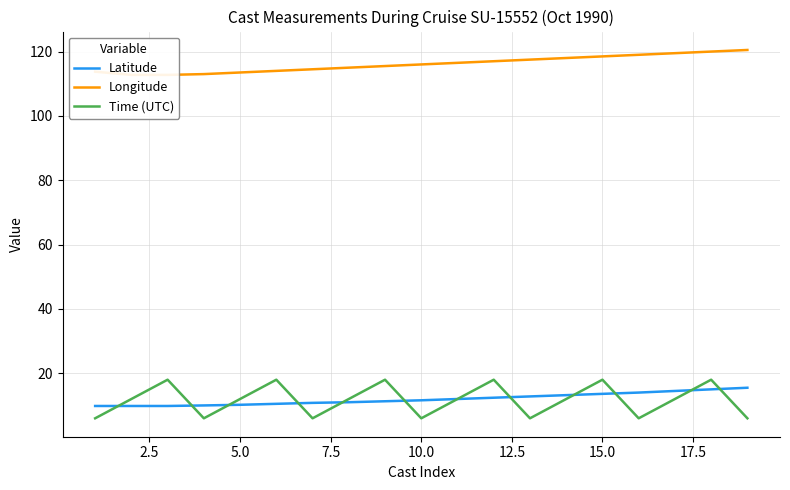

Is it true that Latitude equals 11.6 at 10.0?

True